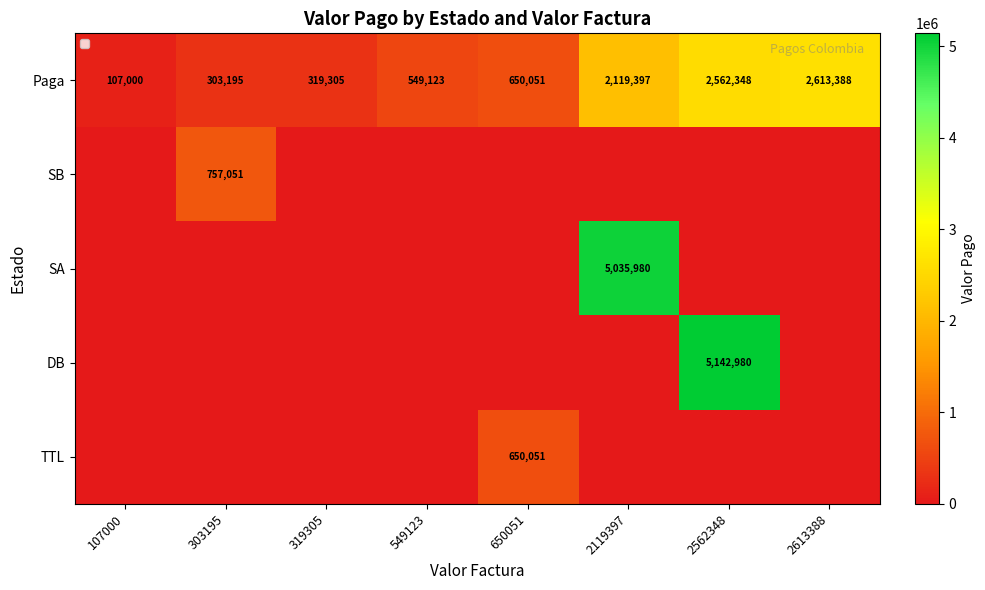

At which label does Paga reach its peak?

2613388